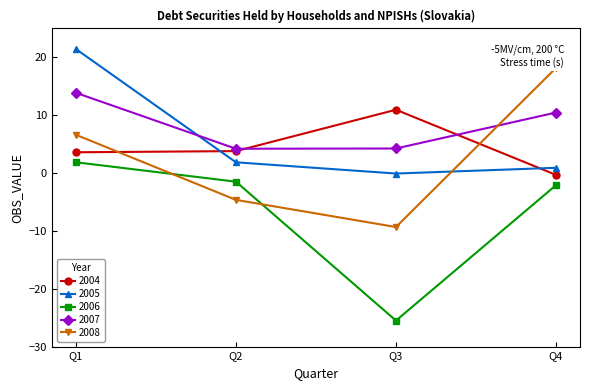

How many intersections are there between 2007 and 2005?

1